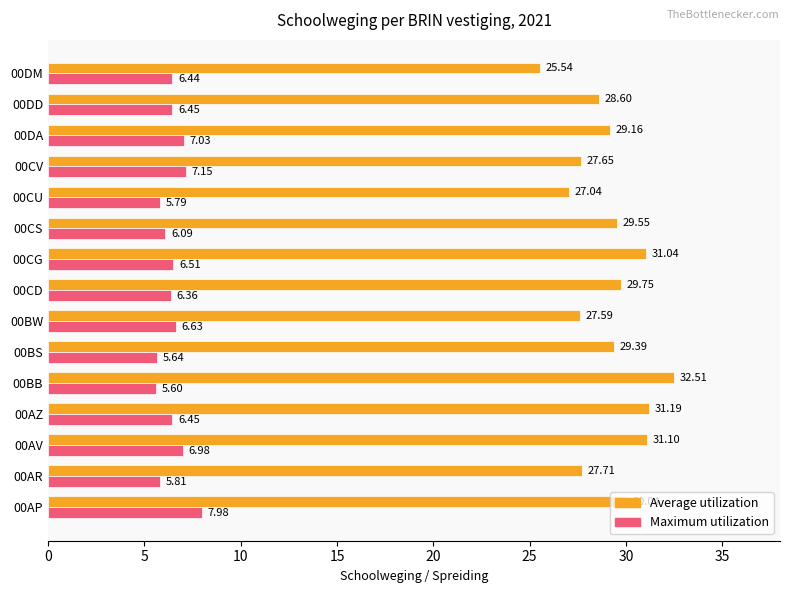

What is the sum of all Average utilization values?

437.9